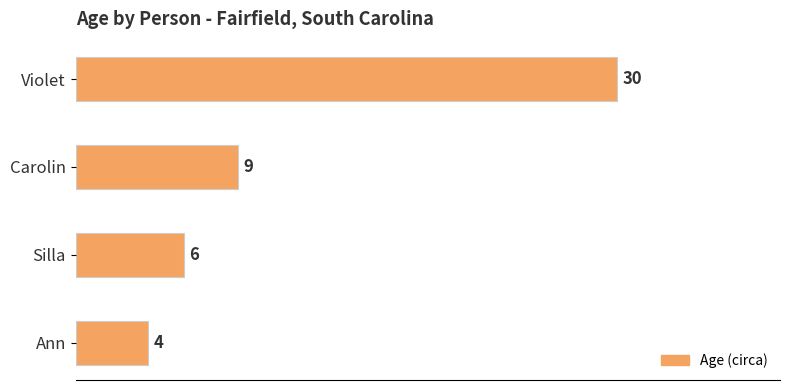

What is the greatest value displayed?

30